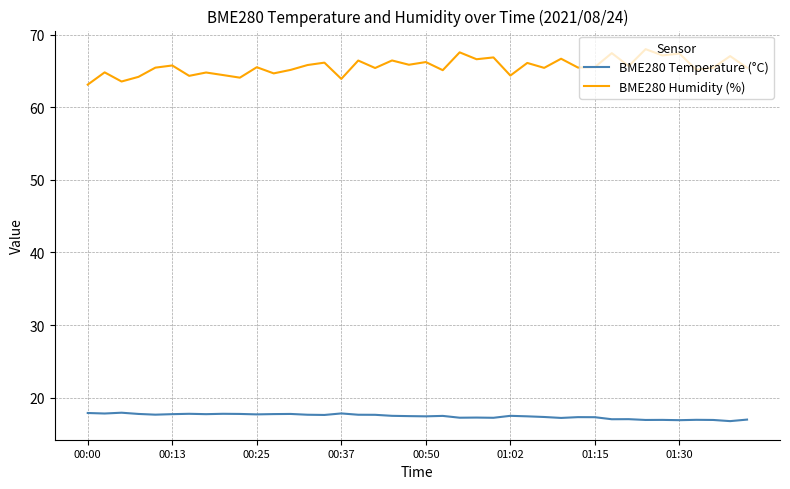

What is the smallest value displayed?

16.8